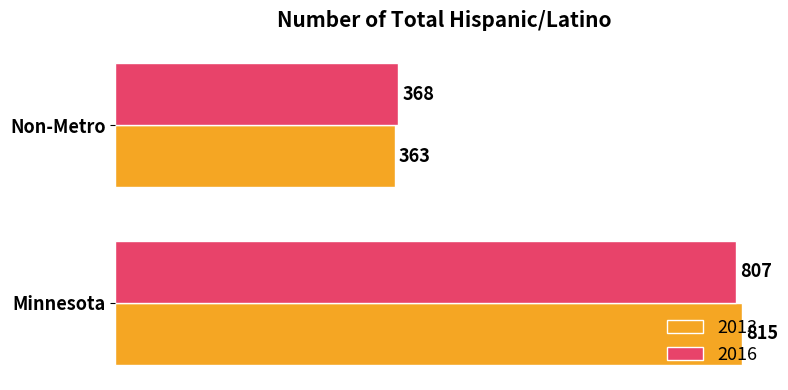

At which category does the chart reach its peak across all series?

Minnesota